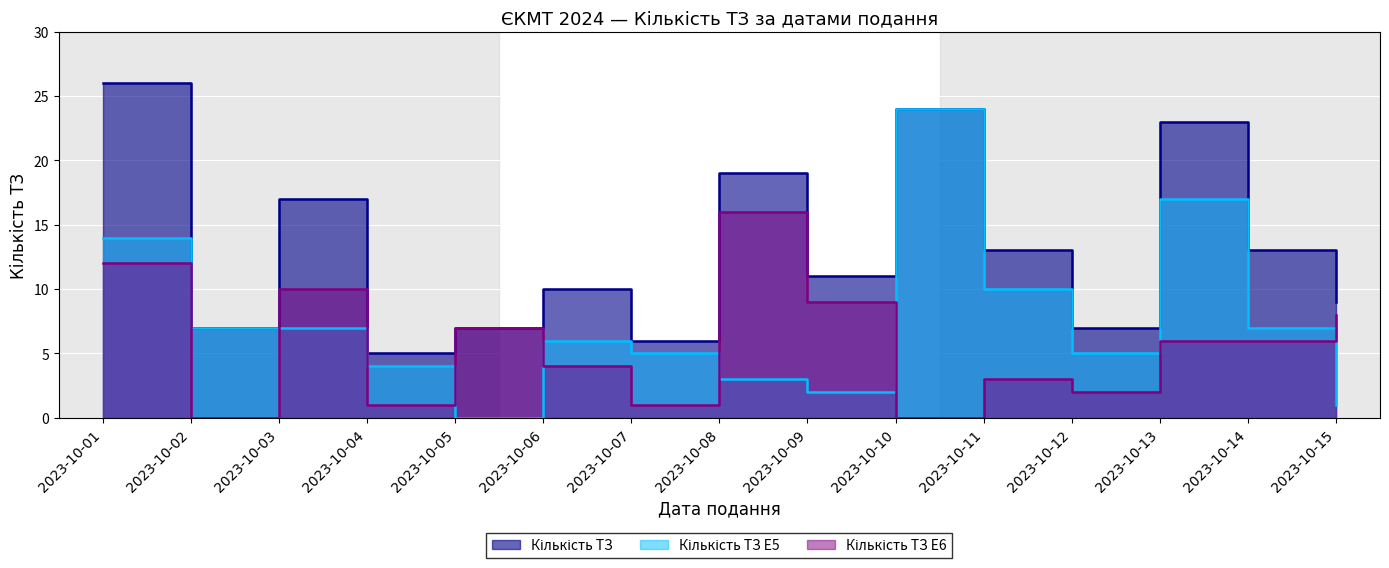

At which label is Кількість ТЗ E6 closest to 8?

2023-10-15